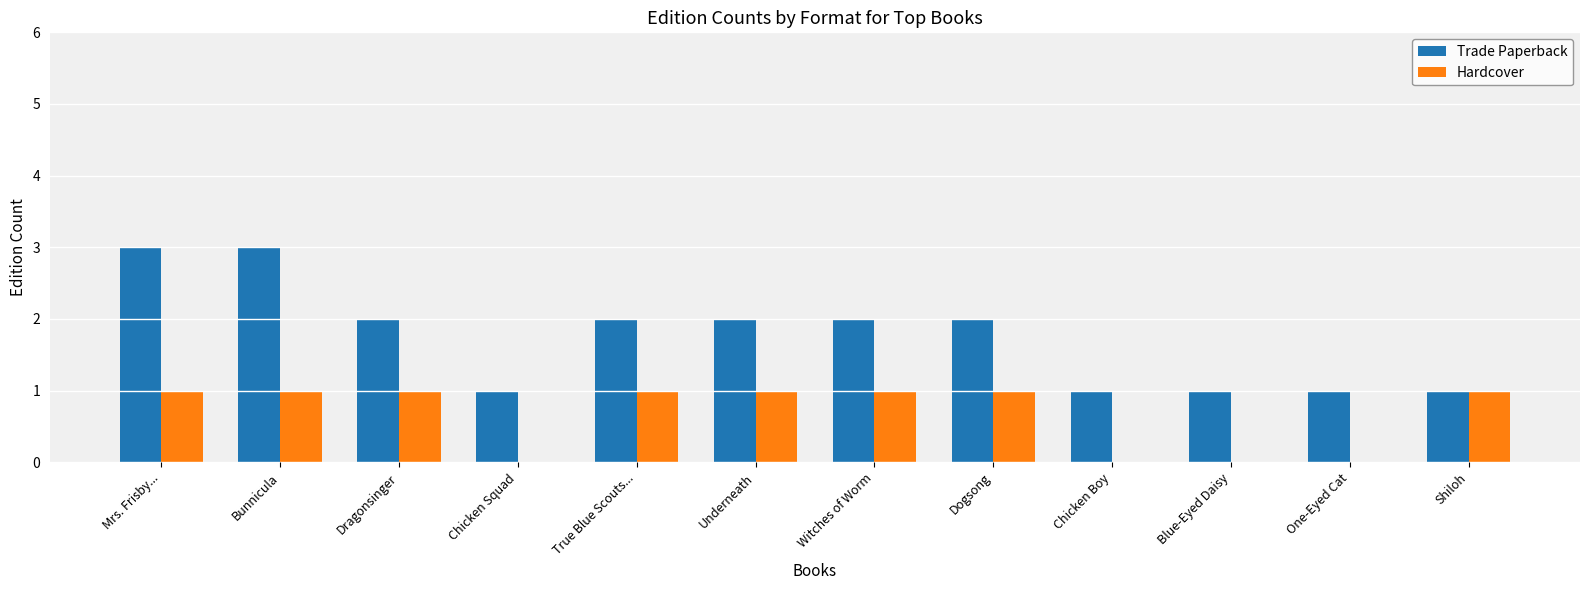

How many distinct data groups are displayed?

2